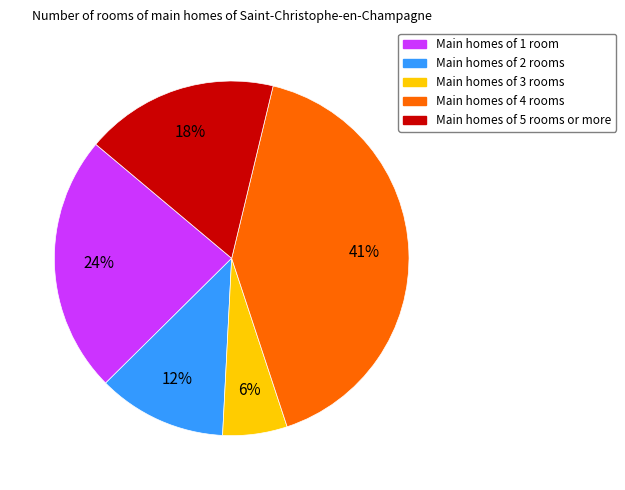

Is there any slice that represents more than half of the pie?

No